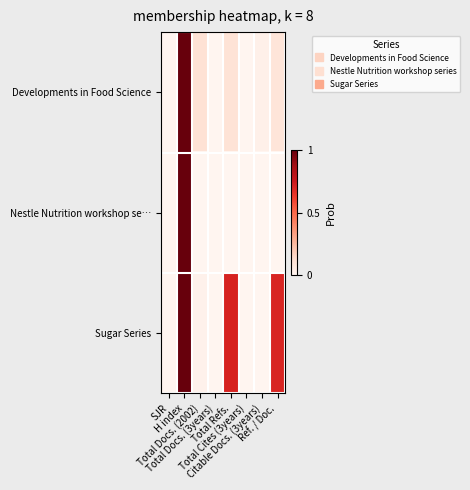

Rank the series by their maximum value, from highest to lowest.

Developments in Food Science, Nestle Nutrition workshop se…, Sugar Series